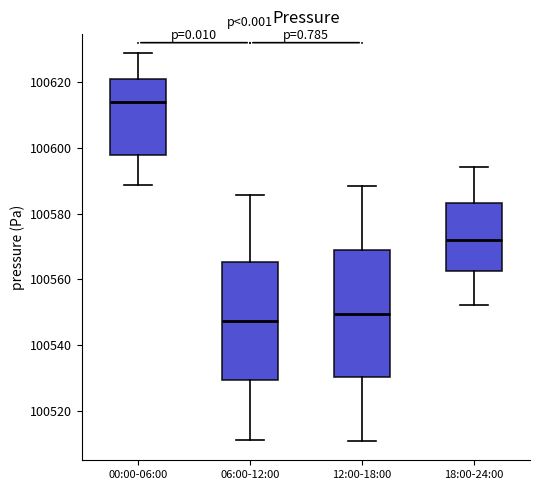

Reading left to right, read every box against the y-axis: the position of its median line, the range the box covers, and the ends of its whiskers. The values are not printed on the chart, so give them approximately, as read against the axis.

00:00-06:00: median 100614, box 100598 to 100620, whiskers 100588 to 100628
06:00-12:00: median 100548, box 100530 to 100566, whiskers 100512 to 100586
12:00-18:00: median 100550, box 100530 to 100568, whiskers 100510 to 100588
18:00-24:00: median 100572, box 100562 to 100584, whiskers 100552 to 100594